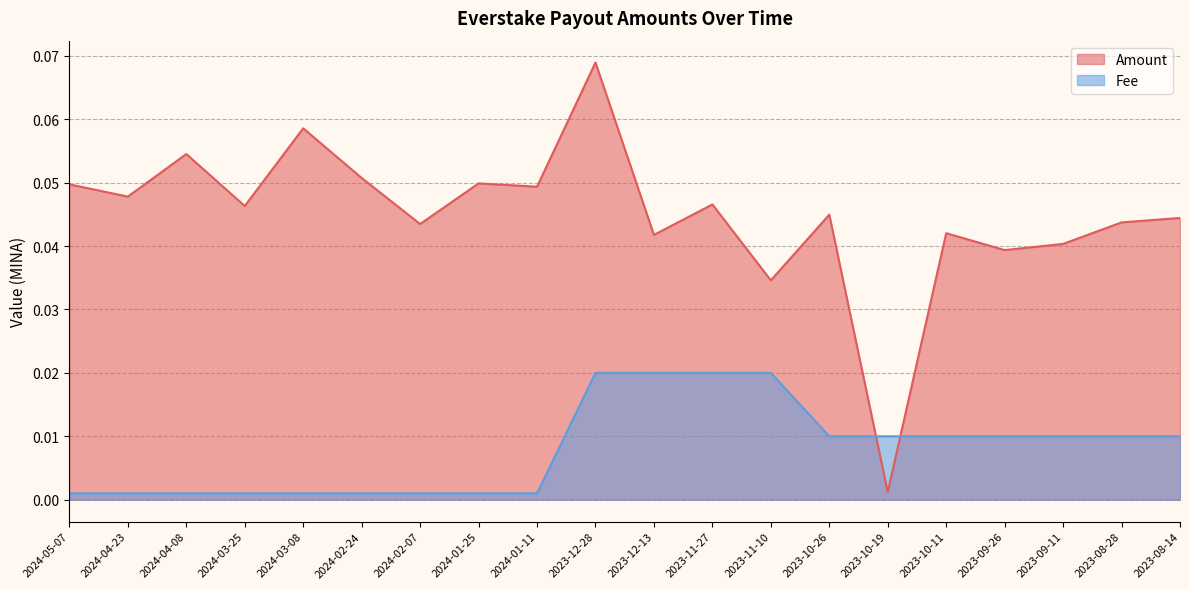

Between 2024-05-07 and 2023-10-11, which series saw the biggest shift?

Fee